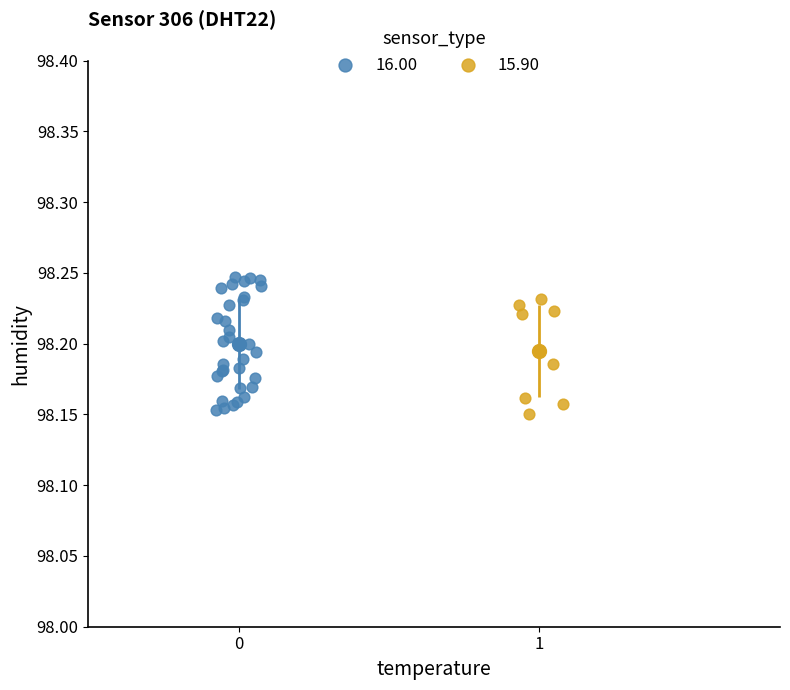

Which series has the widest spread of Y values?

16.00